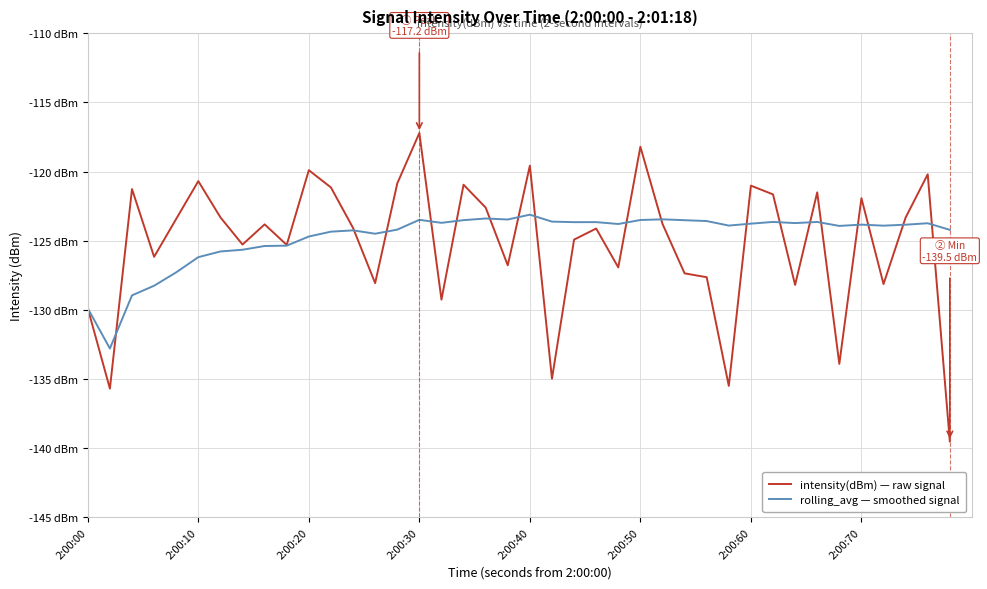

What are all the series names shown in the legend?

intensity(dBm) — raw signal, rolling_avg — smoothed signal